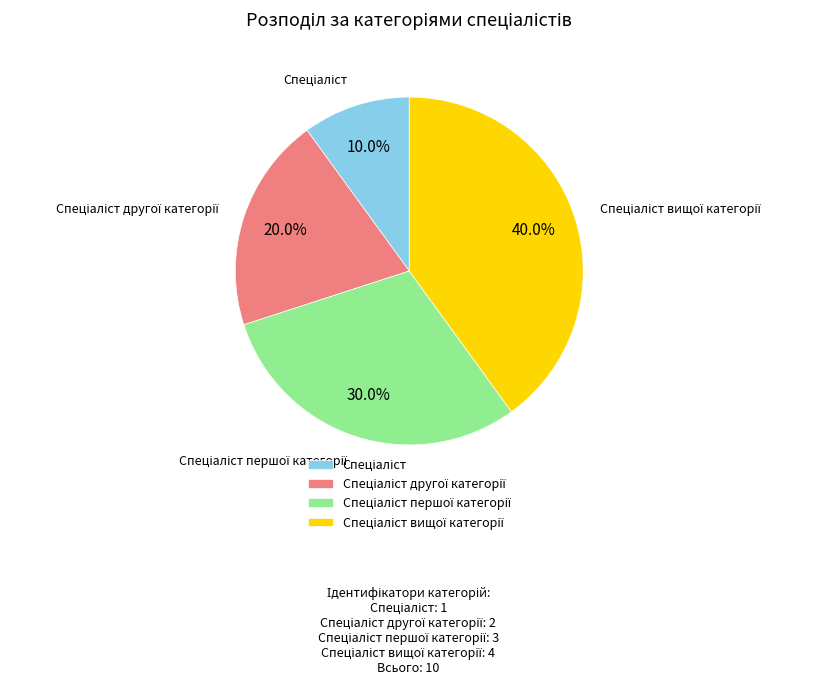

Is there any slice that represents more than half of the pie?

No